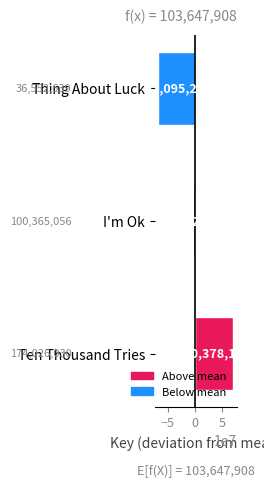

What is the difference between the maximum and minimum values?

137473391.0